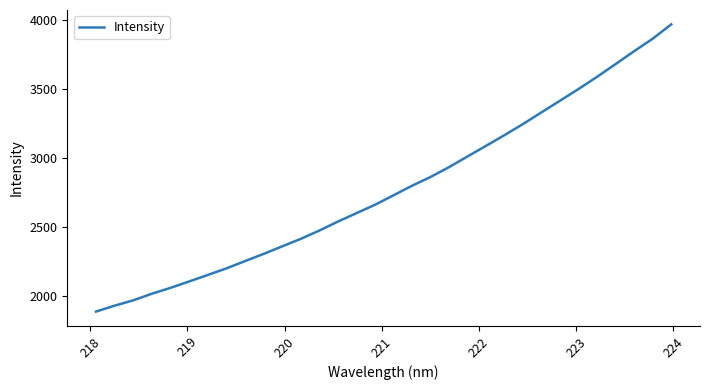

What is the smallest value displayed?

1887.5